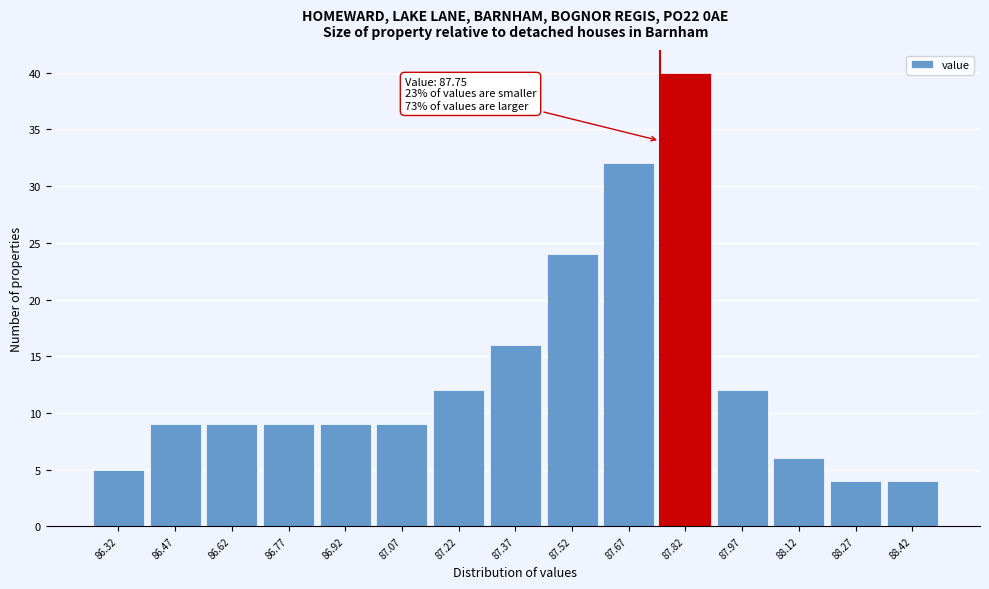

Over which range of the x-axis is the bar tallest?

87.75 to 87.90